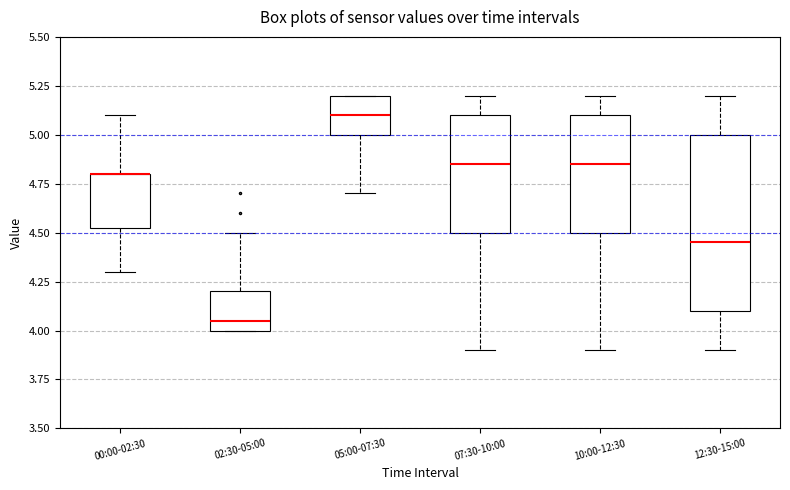

Where is the lower edge of the box for 12:30-15:00 on the y-axis? The values are not printed on the chart, so give them approximately, as read against the axis.

4.10